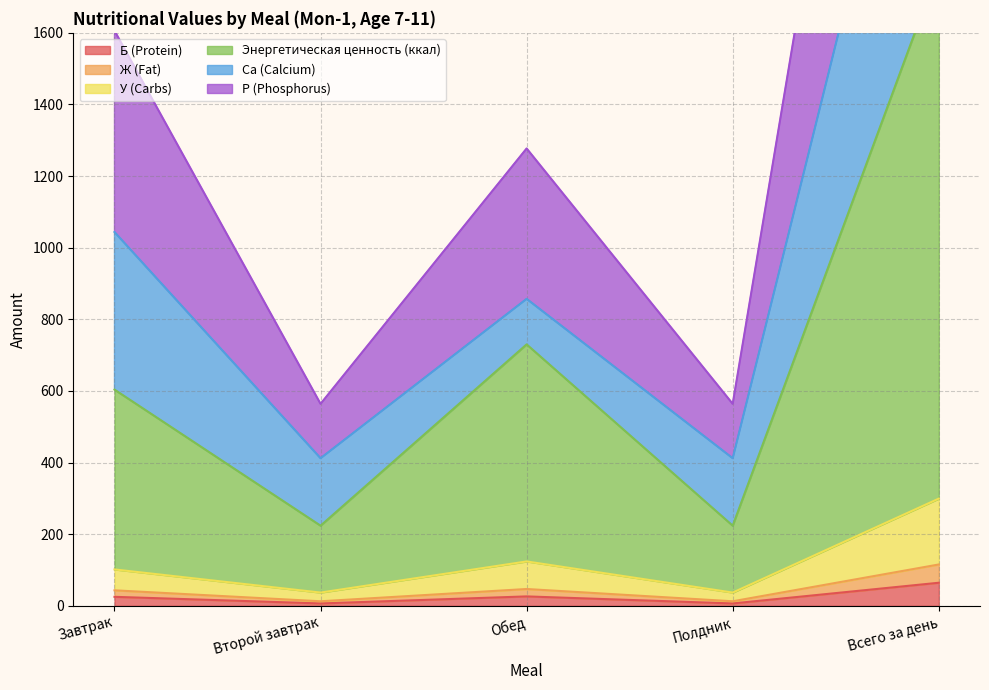

How many interior local peaks does the Ж (Fat) series have?

1